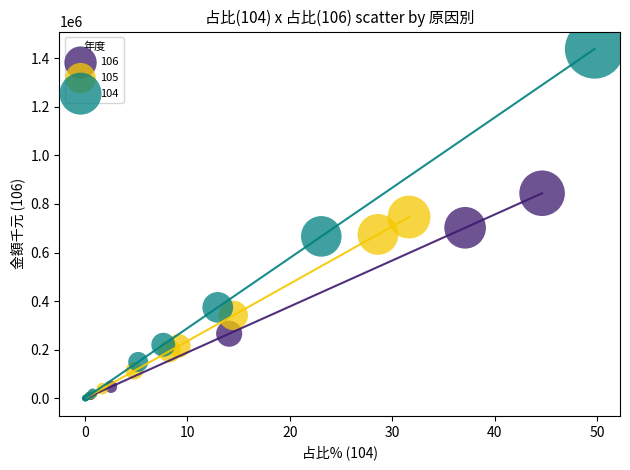

Which series has the widest spread of Y values?

104